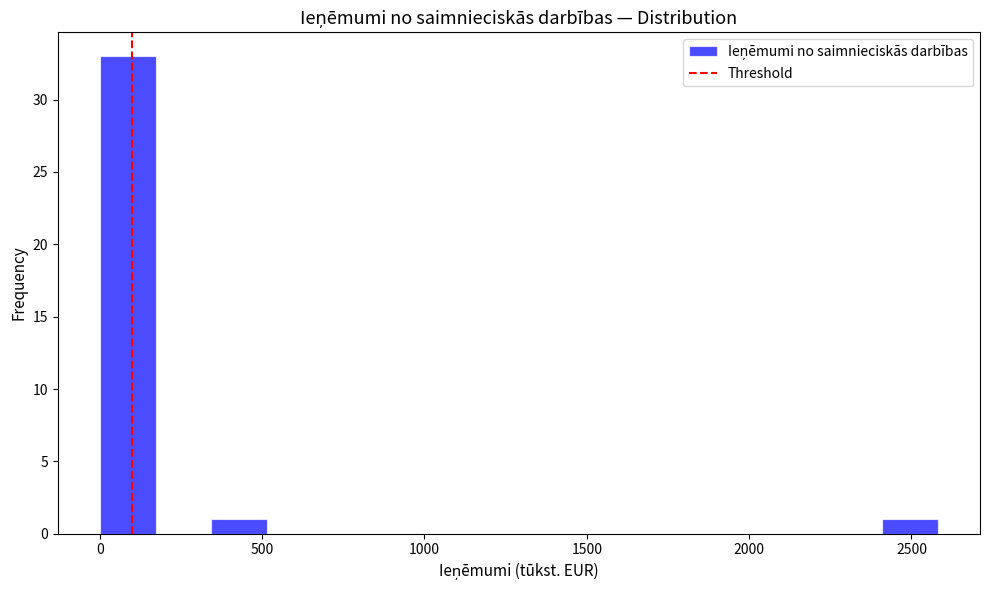

Around what value on the x-axis is the tallest bar? Give the approximate position of its centre, as read against the axis.

100